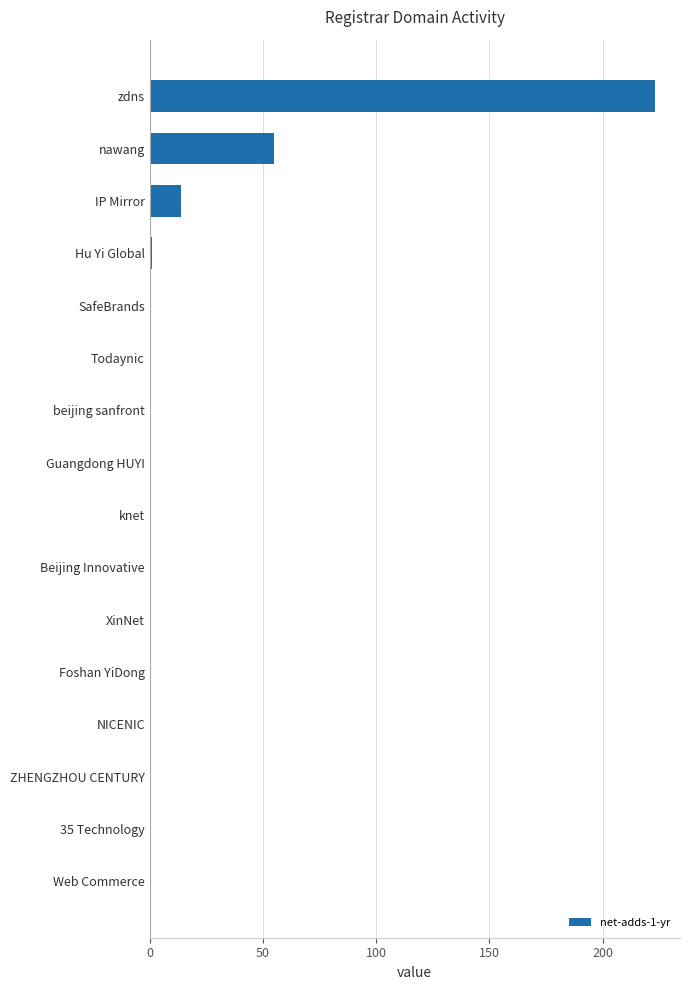

Where is the data nearest to the value 111?

nawang